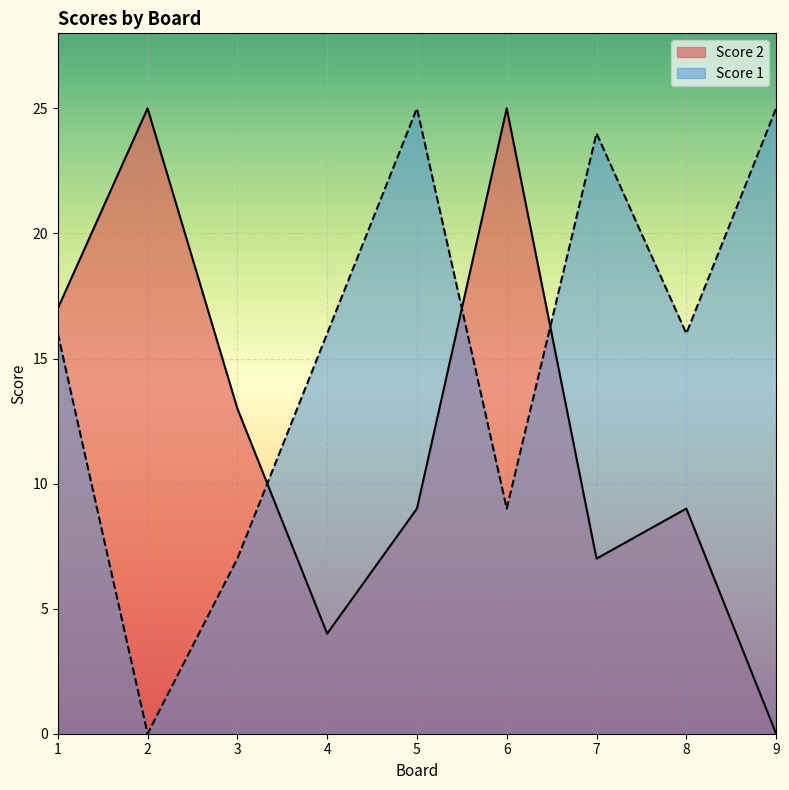

What is the value of the Score 2 point at the 4th from the left?

4